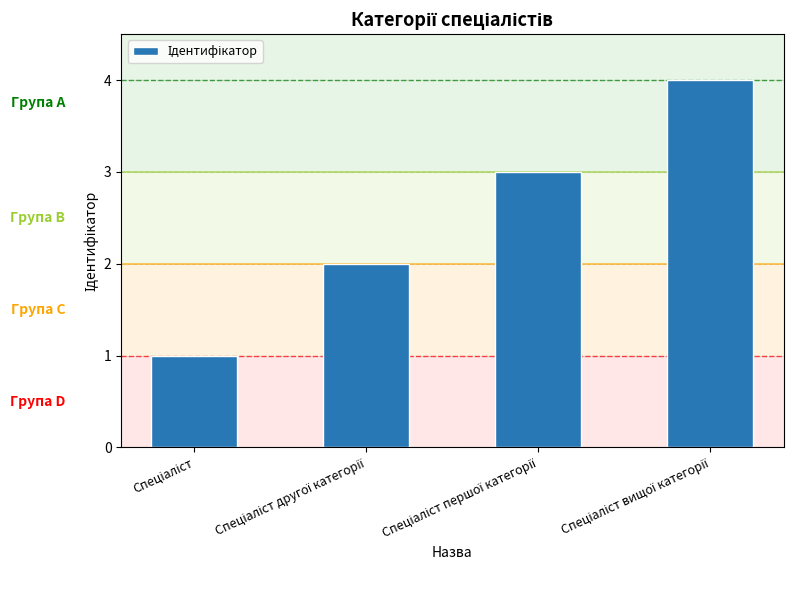

Count the number of data series in this chart.

1